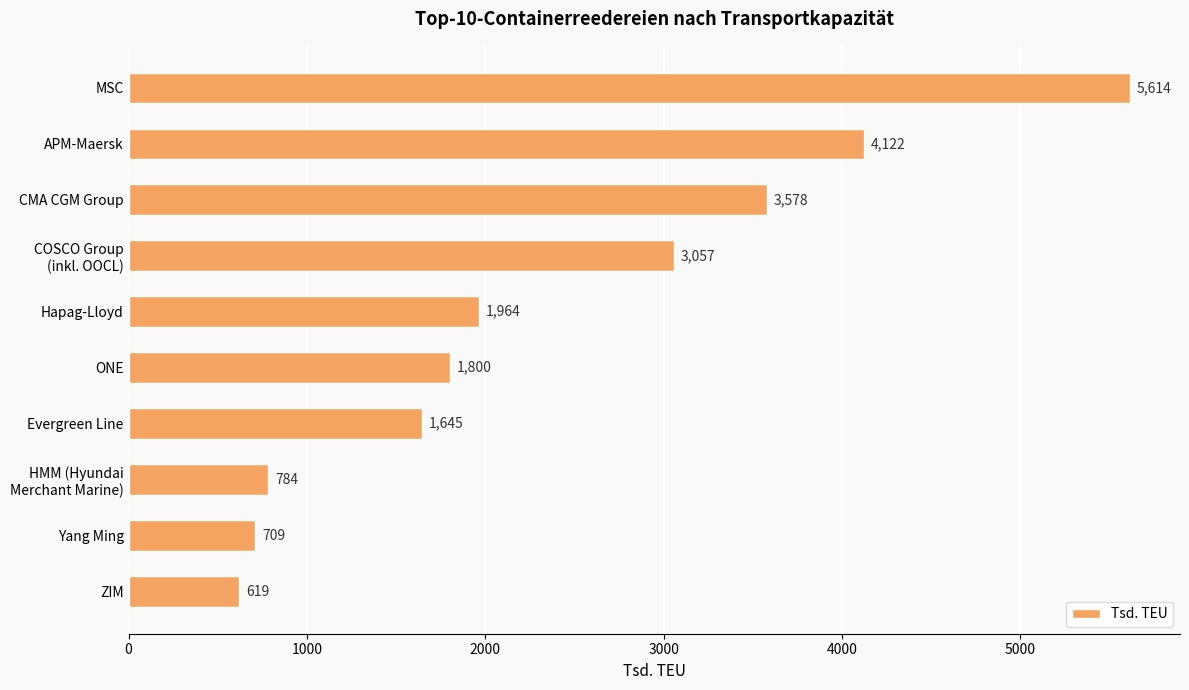

True or false: the data shows 3578 at CMA CGM Group.

True